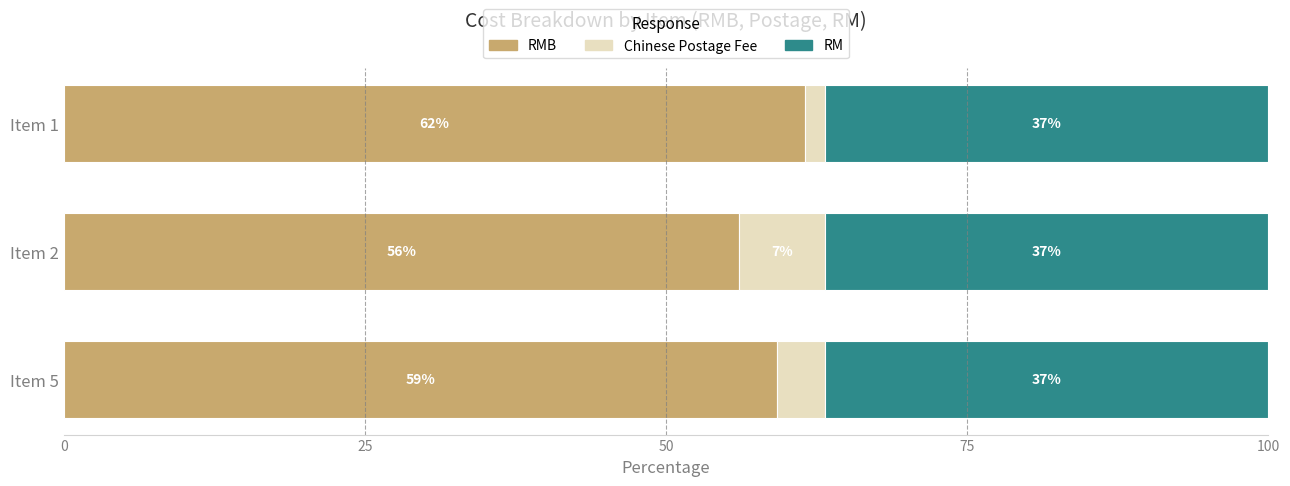

What is the total value across all series at Item 2?

100.0